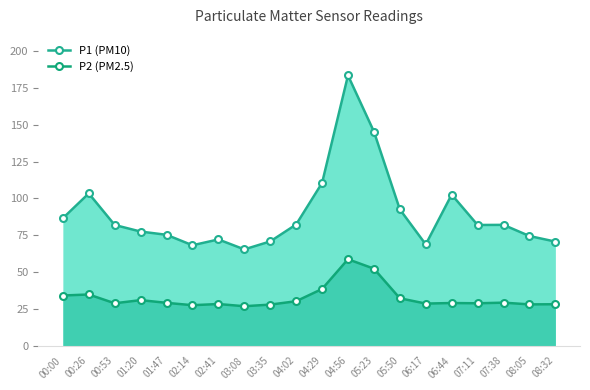

Reading left to right, extract all data points from this chart.

P1 (PM10): 00:00=86.5	00:26=103.4	00:53=82.0	01:20=77.5	01:47=75.3	02:14=68.2	02:41=72.2	03:08=65.4	03:35=70.8	04:02=82.3	04:29=110.5	04:56=183.5	05:23=145.4	05:50=92.5	06:17=68.8	06:44=102.6	07:11=82.0	07:38=82.0	08:05=74.5	08:32=70.7
P2 (PM2.5): 00:00=34.1	00:26=34.8	00:53=28.8	01:20=30.9	01:47=29.1	02:14=27.5	02:41=28.3	03:08=26.8	03:35=27.9	04:02=30.2	04:29=38.5	04:56=58.7	05:23=52.3	05:50=32.2	06:17=28.6	06:44=29.0	07:11=28.8	07:38=29.2	08:05=28.1	08:32=28.1